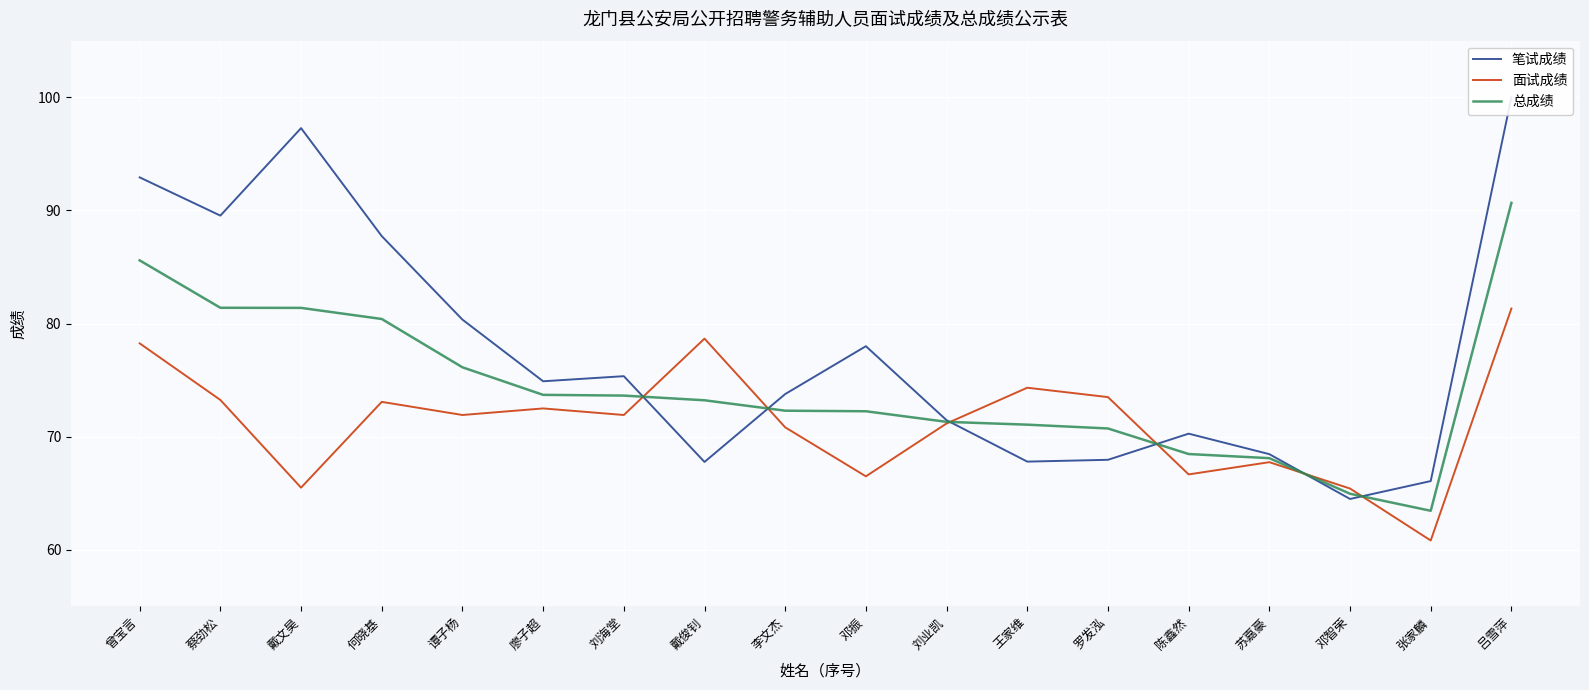

Which series changed the most between 刘业凯 and 张家麟?

面试成绩